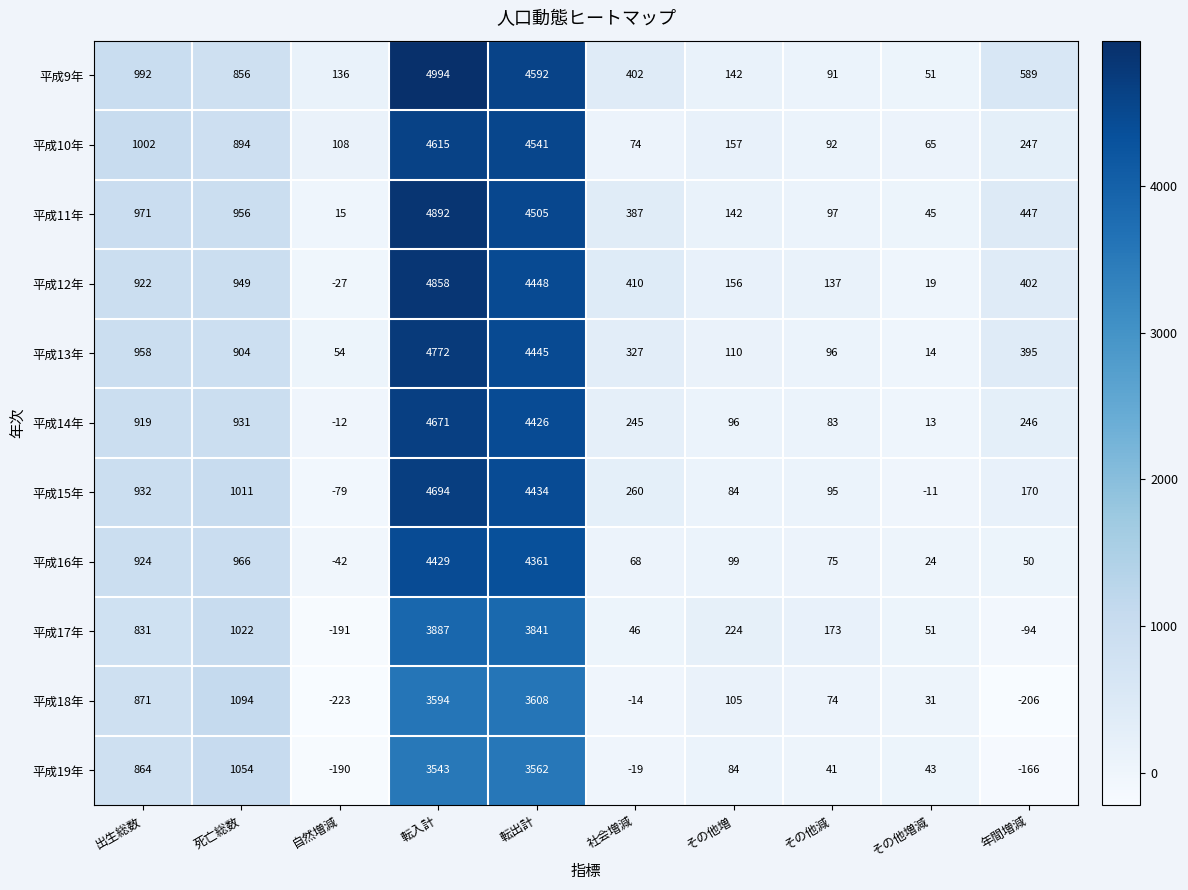

Is the value of 平成11年 at 転出計 greater than the value of 平成17年 at その他増?

Yes